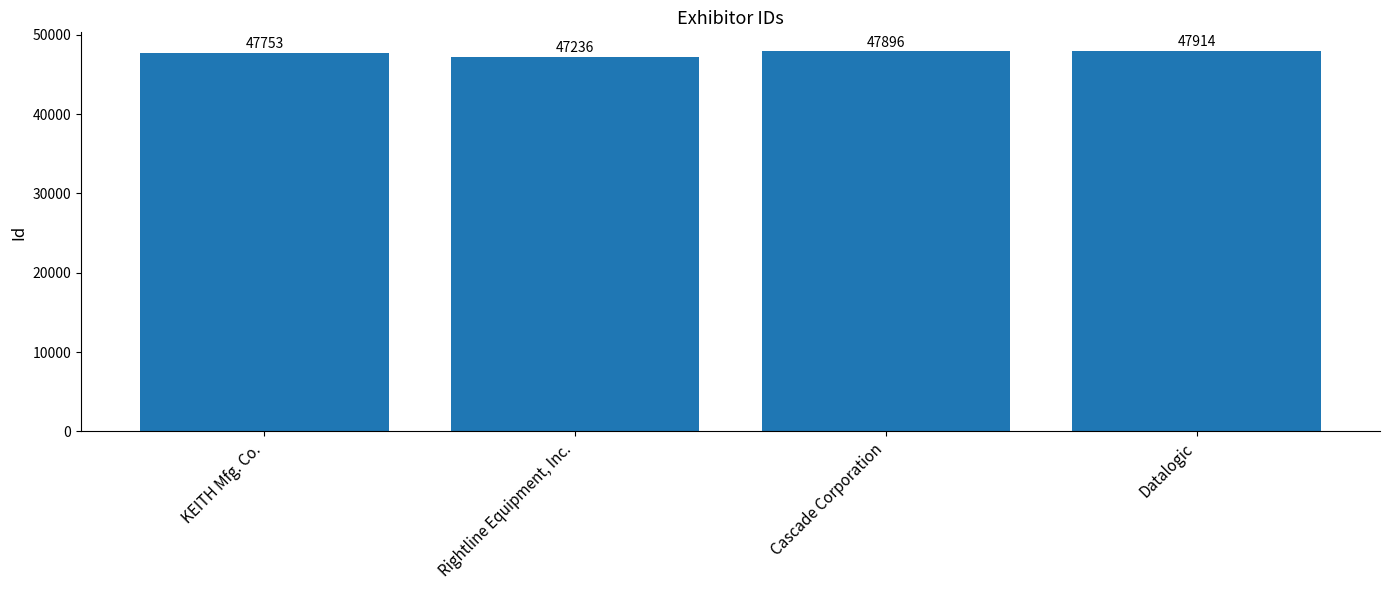

What is the label of the 2nd bar from the right?

Cascade Corporation